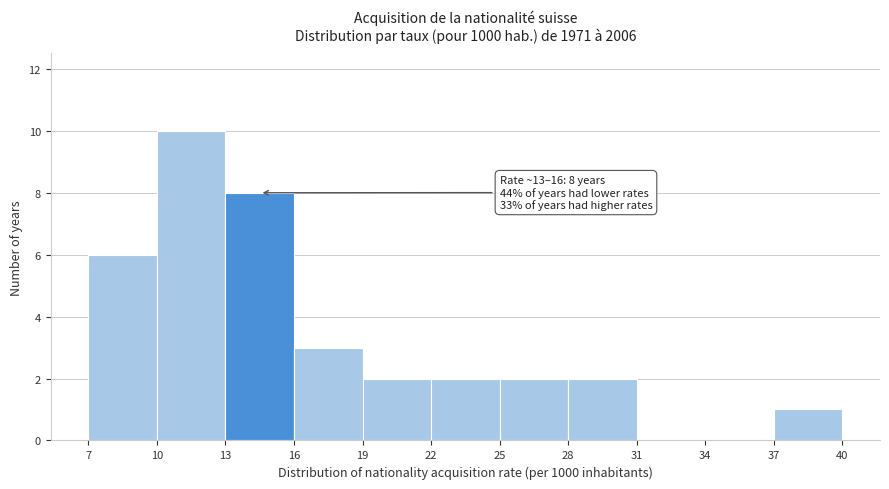

Which range on the x-axis has the tallest bar?

10 to 13